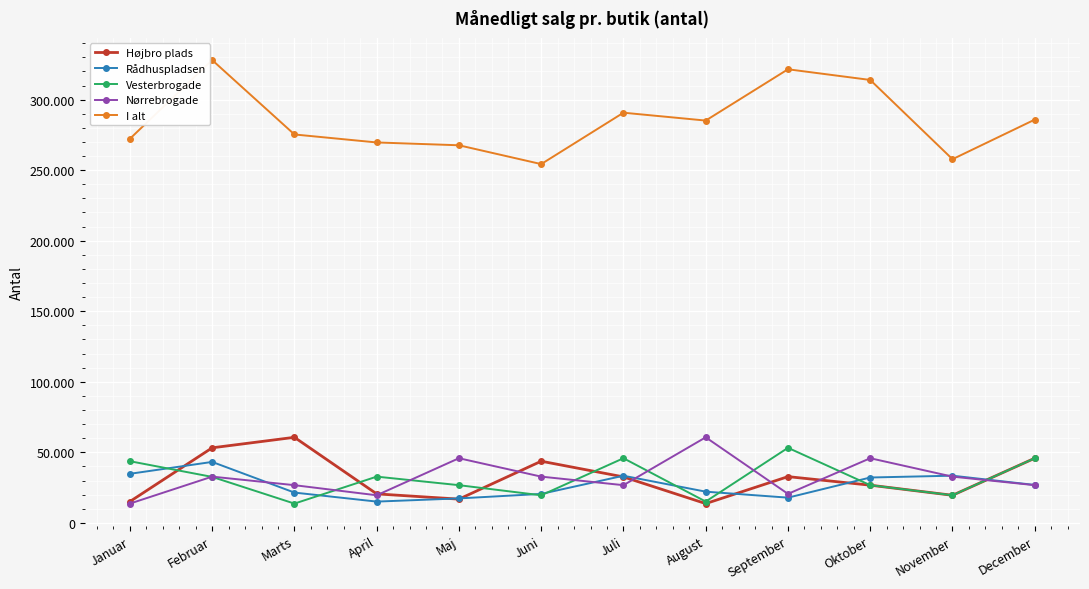

What is the label of the 2nd point from the left?

Februar